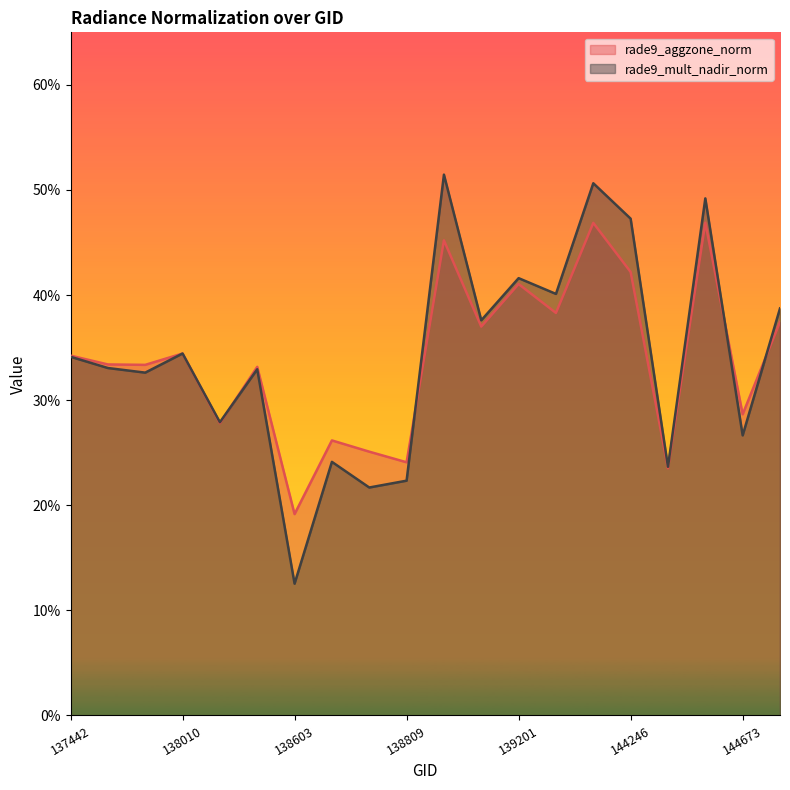

What are all the series names shown in the legend?

rade9_aggzone_norm, rade9_mult_nadir_norm